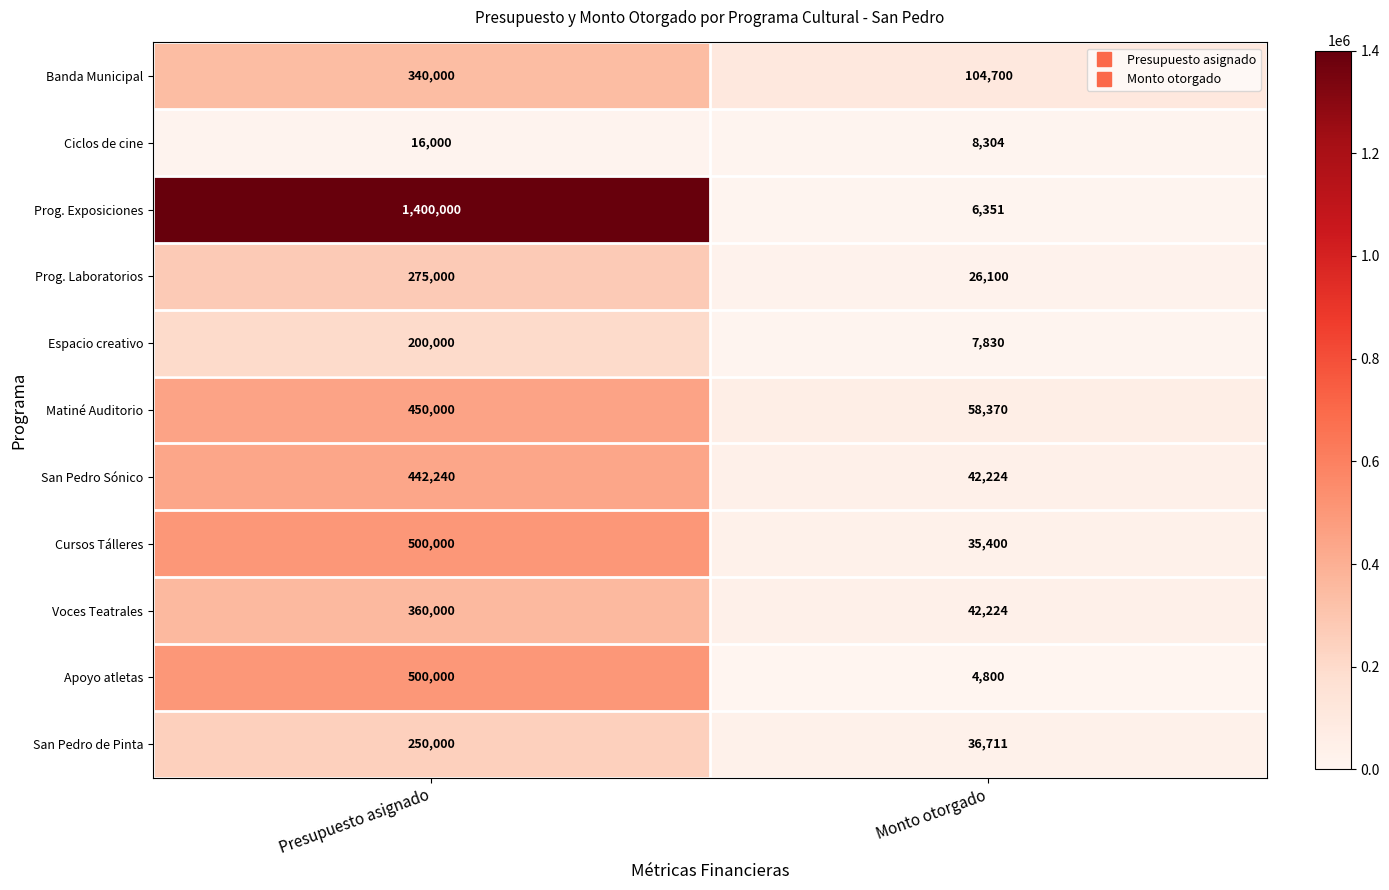

Which series has the widest spread of values?

Prog. Exposiciones